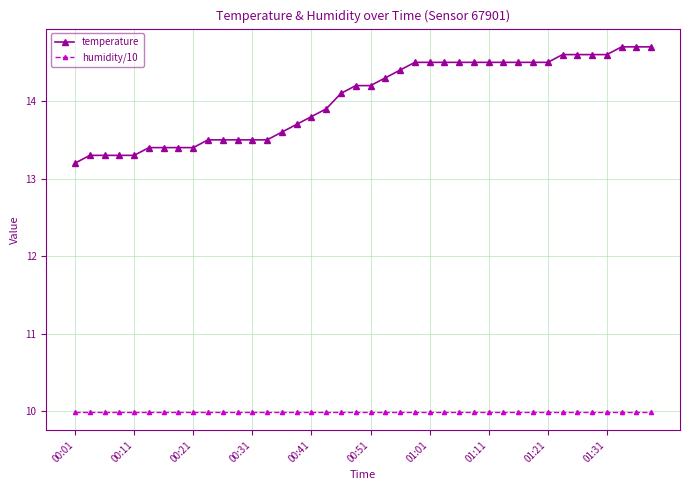

Rank the series by their maximum value, from lowest to highest.

humidity/10, temperature